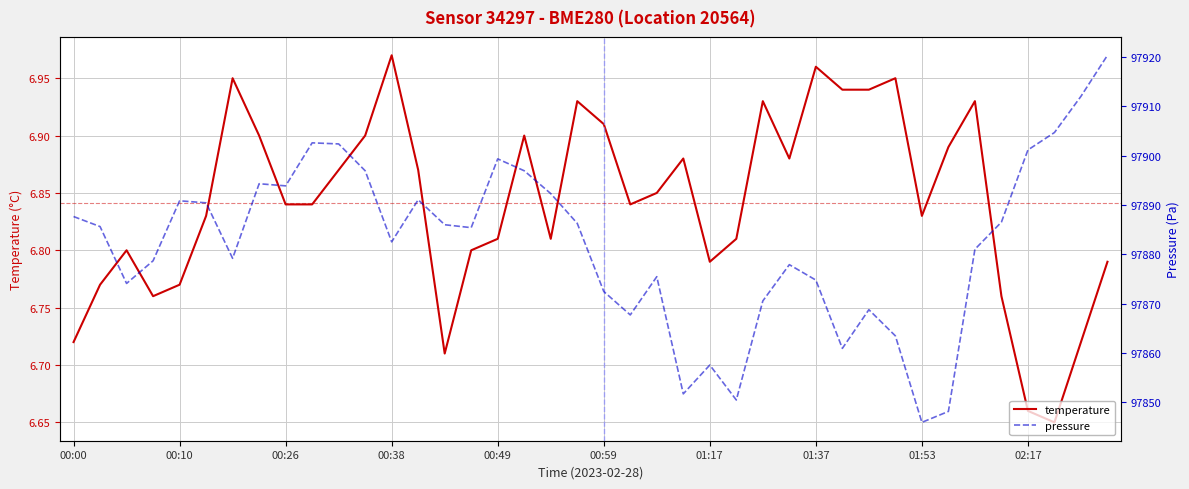

True or false: temperature and pressure cross at least once.

False